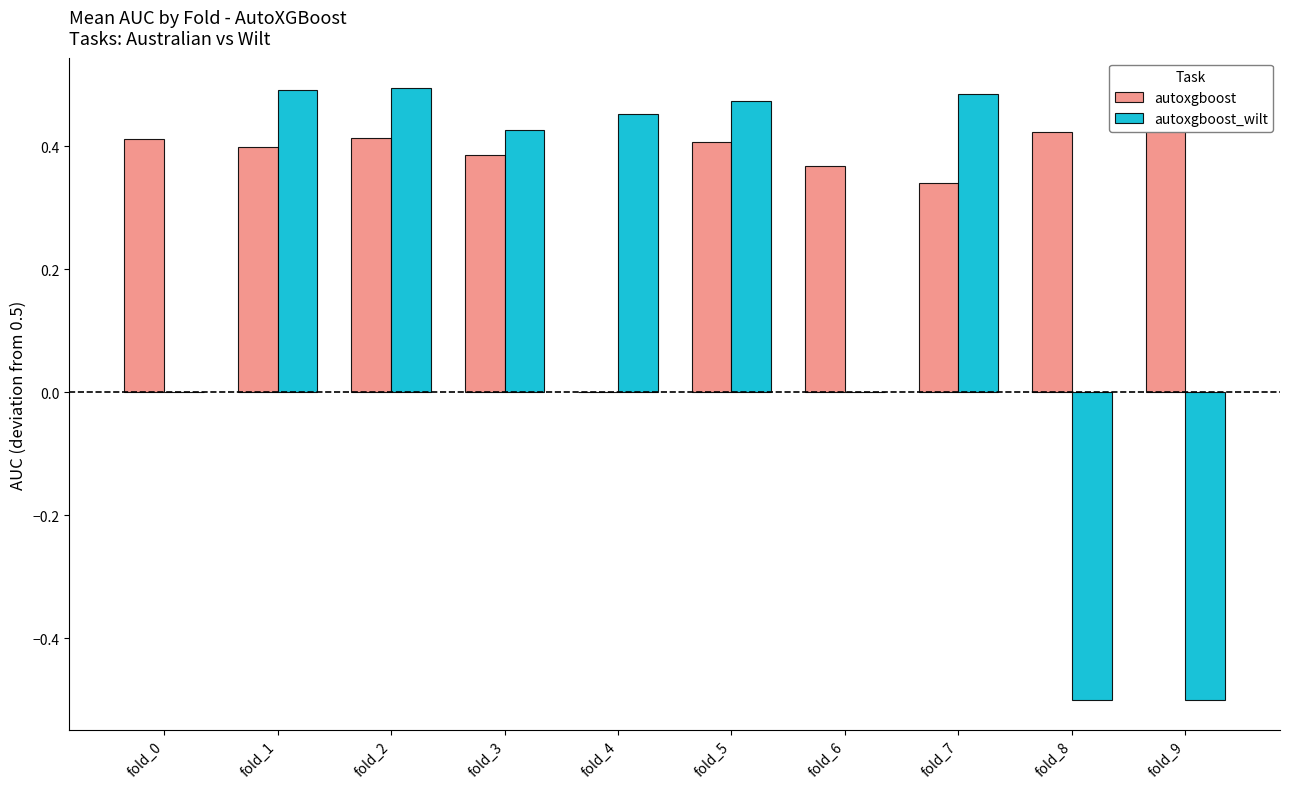

At how many categories does at least one series exceed 0?

10